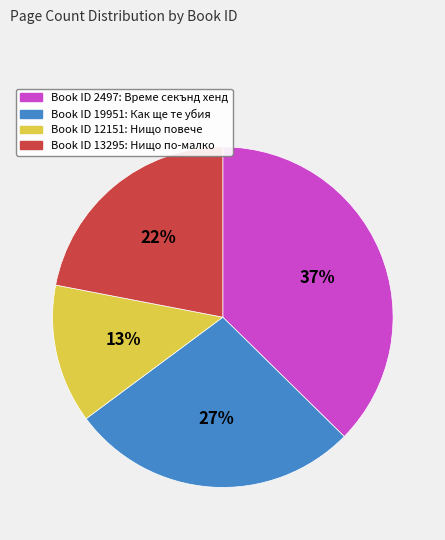

Is there any slice that represents more than half of the pie?

No